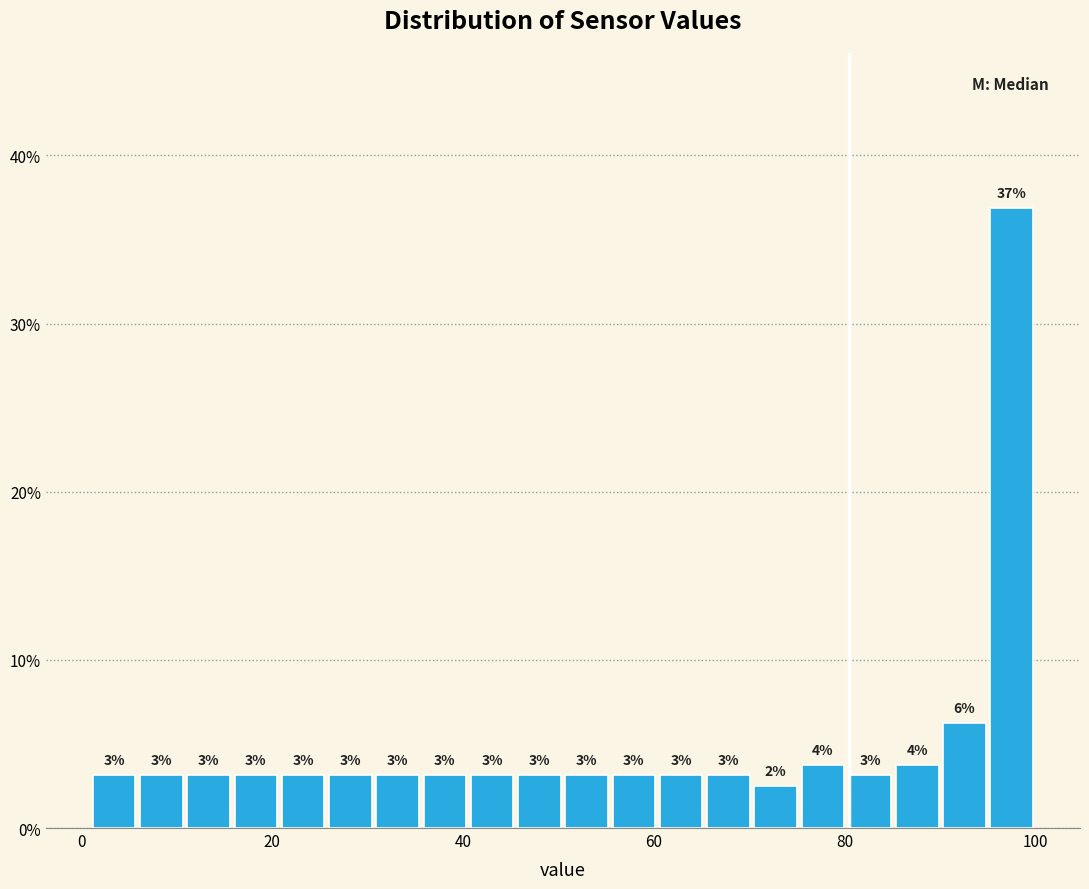

Around what value on the x-axis is the tallest bar? Give the approximate position of its centre, as read against the axis.

98